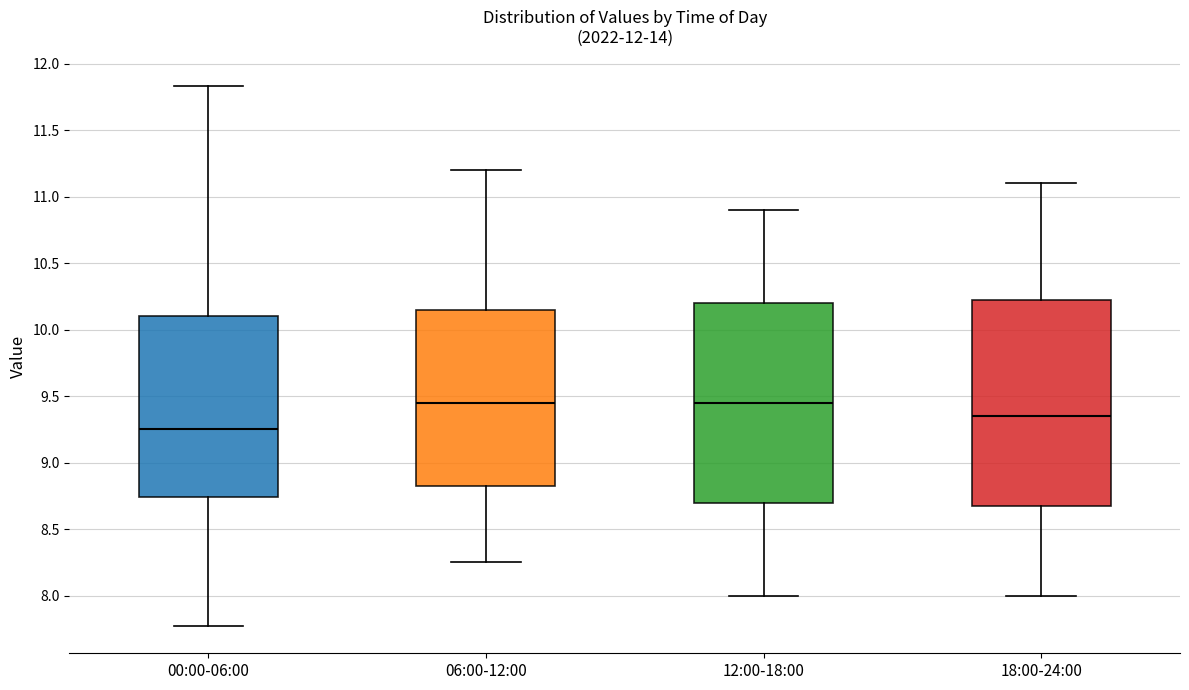

Reading left to right, transcribe this box plot: for each box, give where its median line is, the range the box spans, and where its two whiskers end, as read against the y-axis. The values are not printed on the chart, so give them approximately, as read against the axis.

00:00-06:00: median 9.25, box 8.75 to 10.10, whiskers 7.75 to 11.85
06:00-12:00: median 9.45, box 8.85 to 10.15, whiskers 8.25 to 11.20
12:00-18:00: median 9.45, box 8.70 to 10.20, whiskers 8.00 to 10.90
18:00-24:00: median 9.35, box 8.70 to 10.25, whiskers 8.00 to 11.10